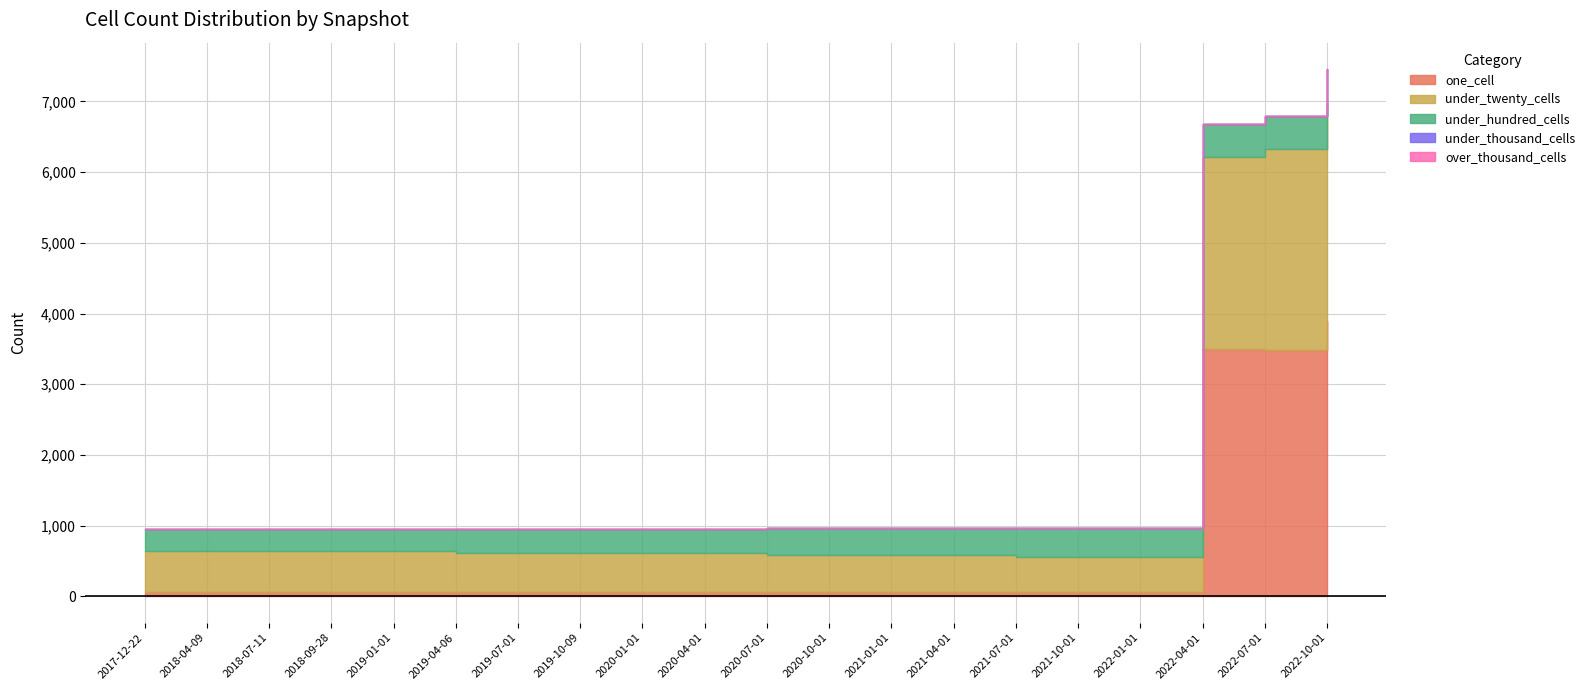

How many lines are shown in the chart?

5